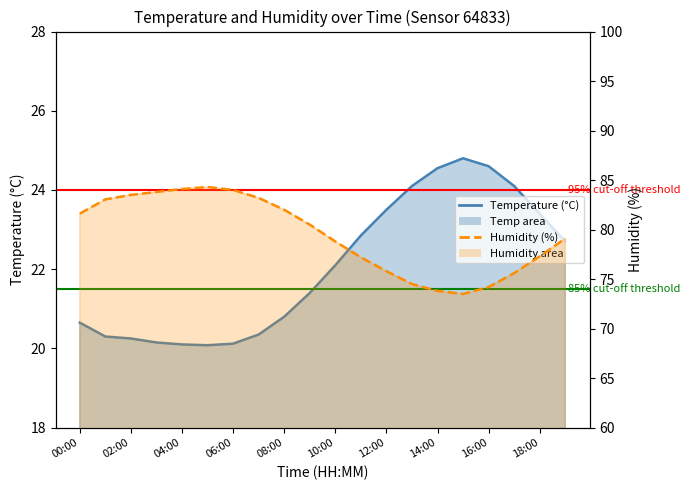

Which category has the highest value across all series?

05:00